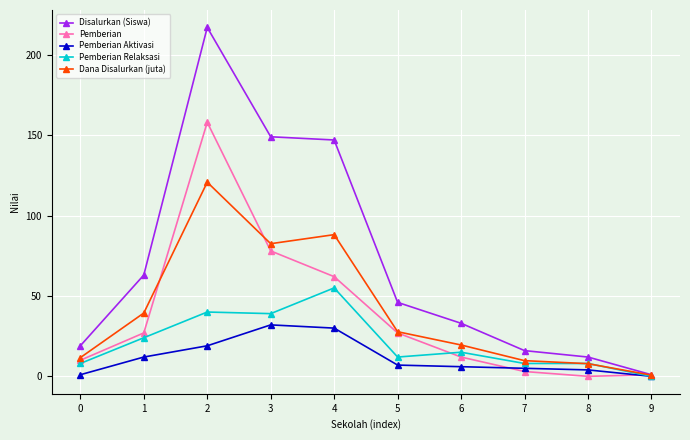

Is it true that Pemberian Aktivasi equals 0.0 at 9?

True